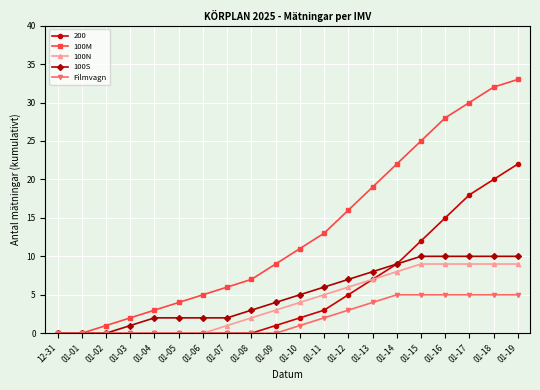

What is the label of the 18th point from the right?

01-02